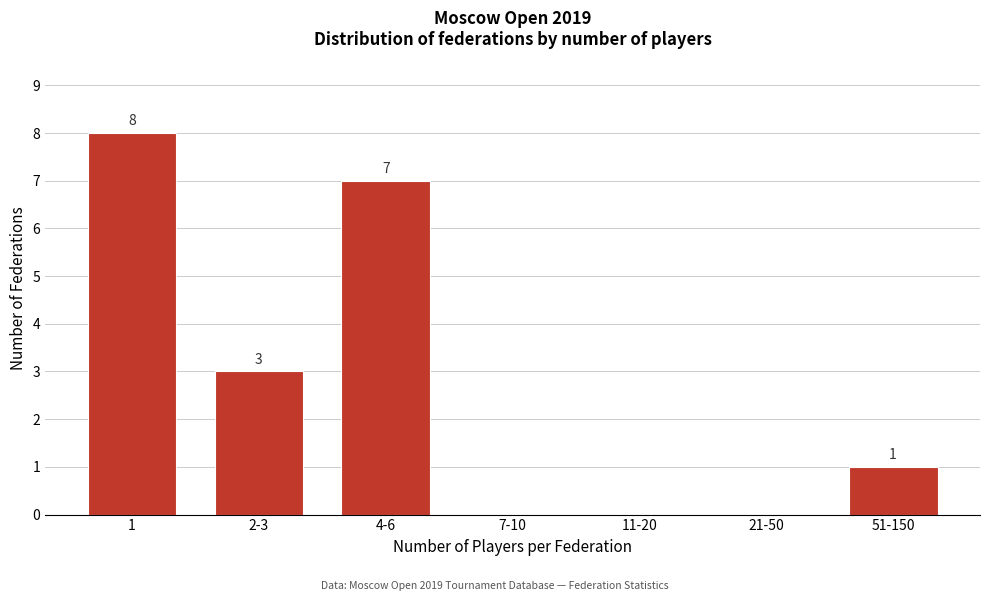

Reading left to right, transcribe all the data shown in this chart.

1=8	2-3=3	4-6=7	7-10=0	11-20=0	21-50=0	51-150=1